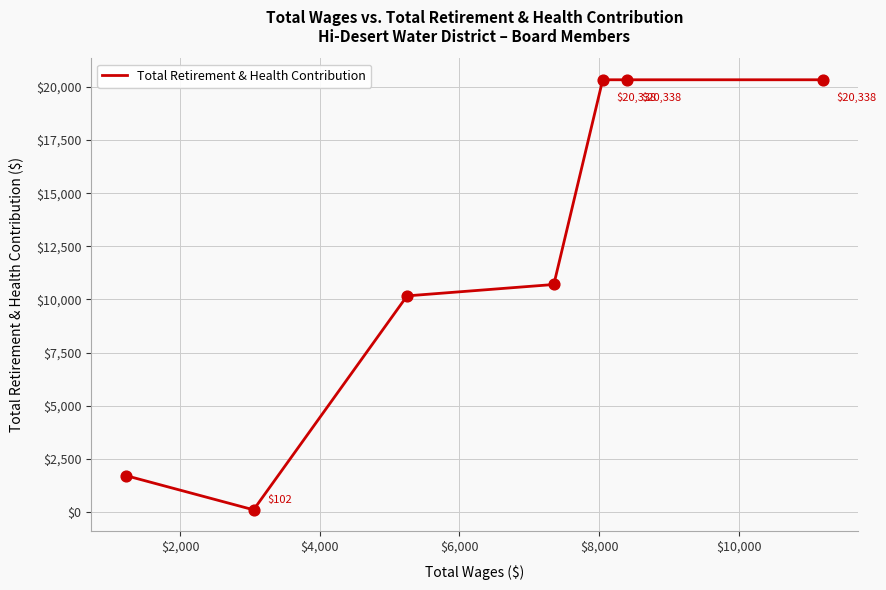

How many interior local valleys (lower than both neighbors) does the data have?

1